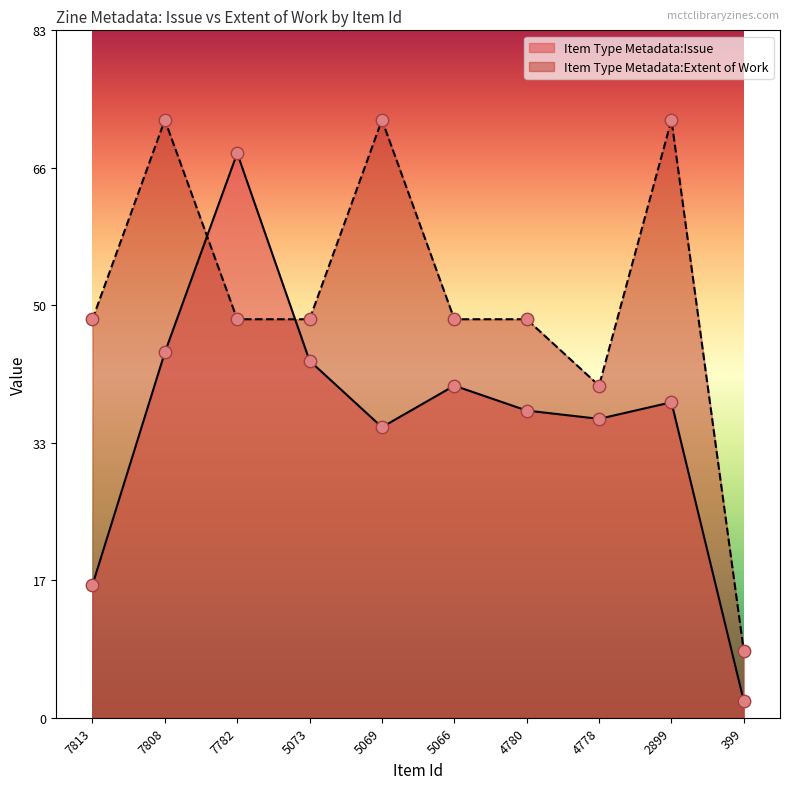

At how many categories does at least one series exceed 11?

9